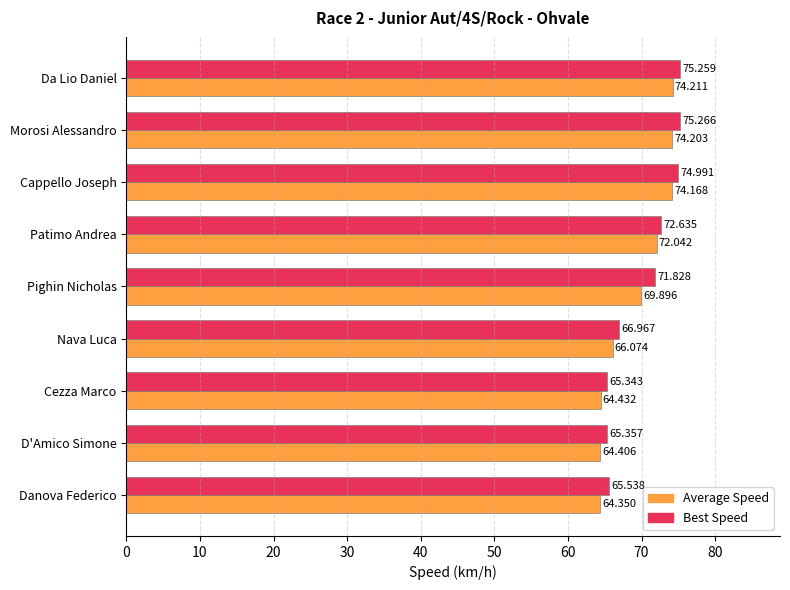

What is the average value of the Best Speed series?

70.4